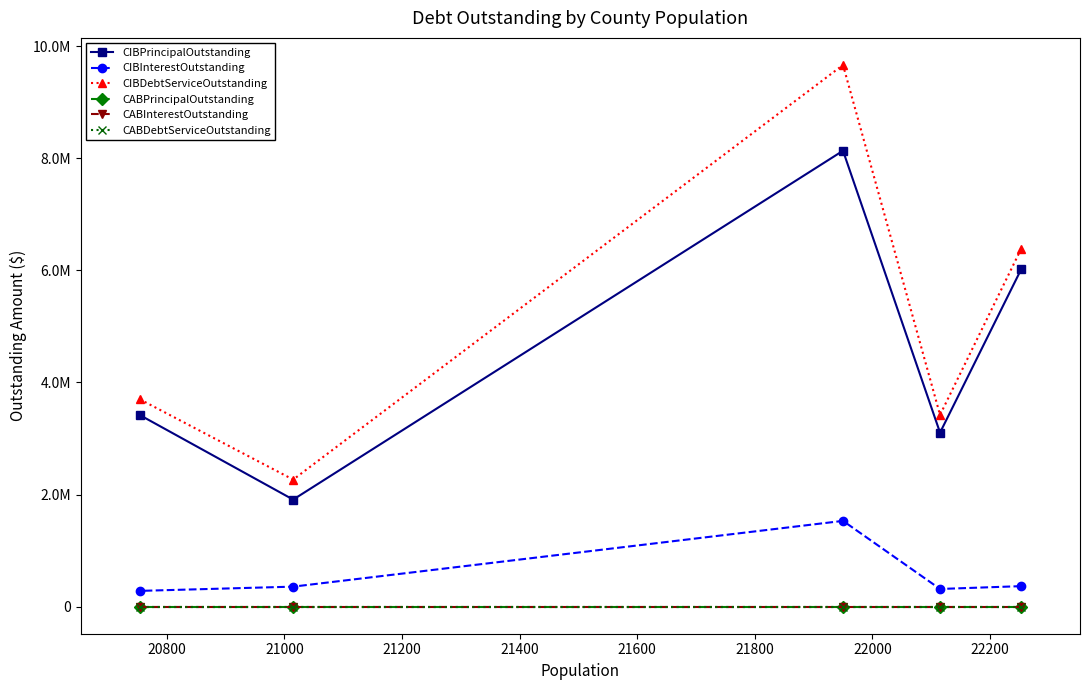

At 20800, list the series in order from smallest to largest.

CABPrincipalOutstanding, CABInterestOutstanding, CABDebtServiceOutstanding, CIBInterestOutstanding, CIBPrincipalOutstanding, CIBDebtServiceOutstanding